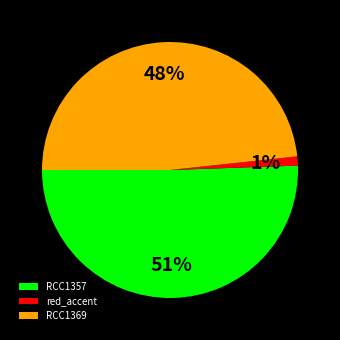

To the nearest percent, what portion does RCC1369 represent?

48%